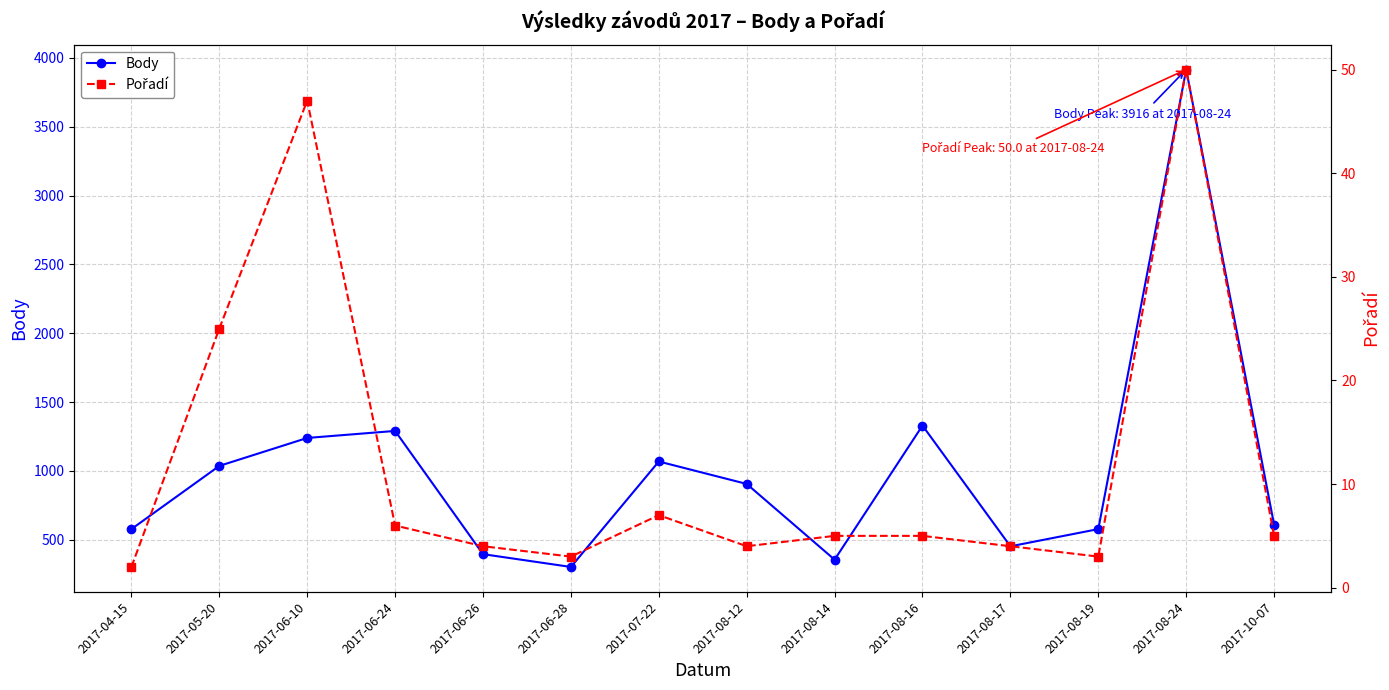

Which category has the lowest value across all series?

2017-04-15